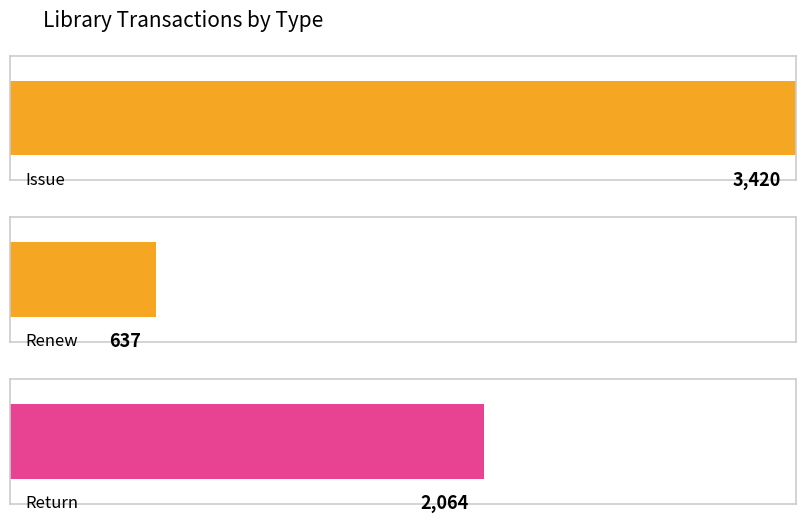

Which series has the largest total across all categories?

issue